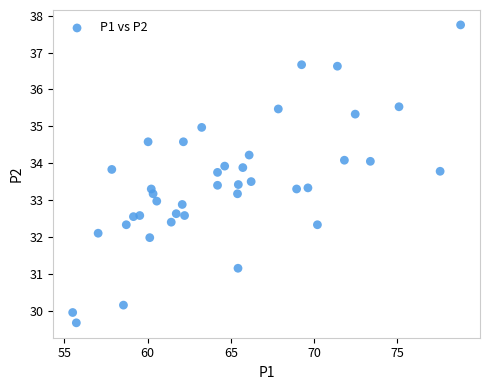

What is the range of X values (max minus min)?

23.3